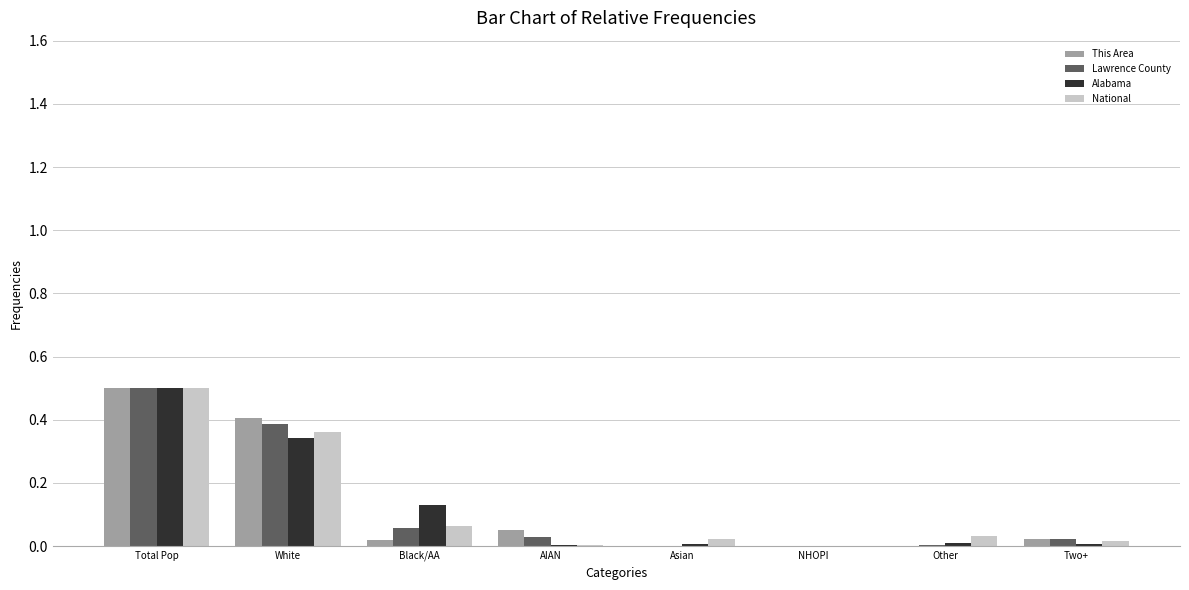

What is the highest value of the Lawrence County series?

0.5